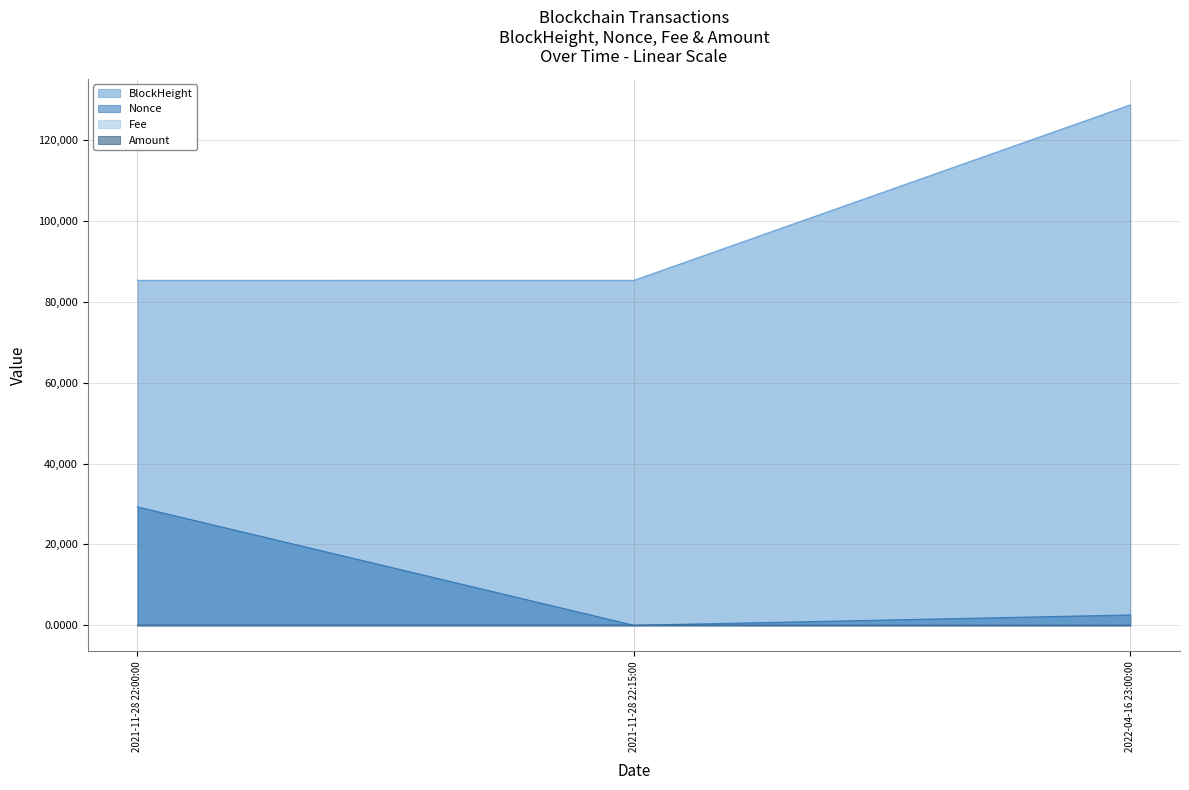

List the labels in order of Nonce value, smallest first.

2021-11-28 22:15:00, 2022-04-16 23:00:00, 2021-11-28 22:00:00